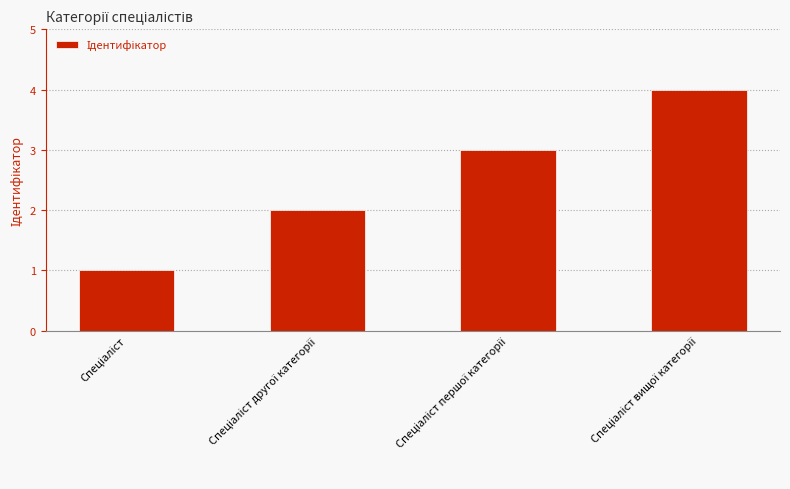

What is the difference between the maximum and minimum values?

3